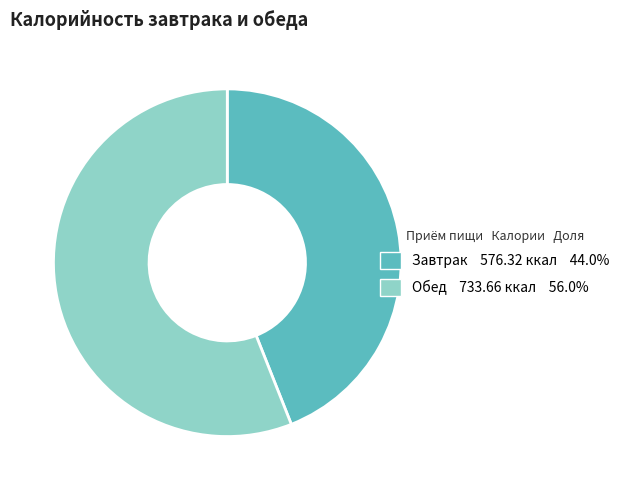

True or false: Завтрак accounts for 44% of the total.

True